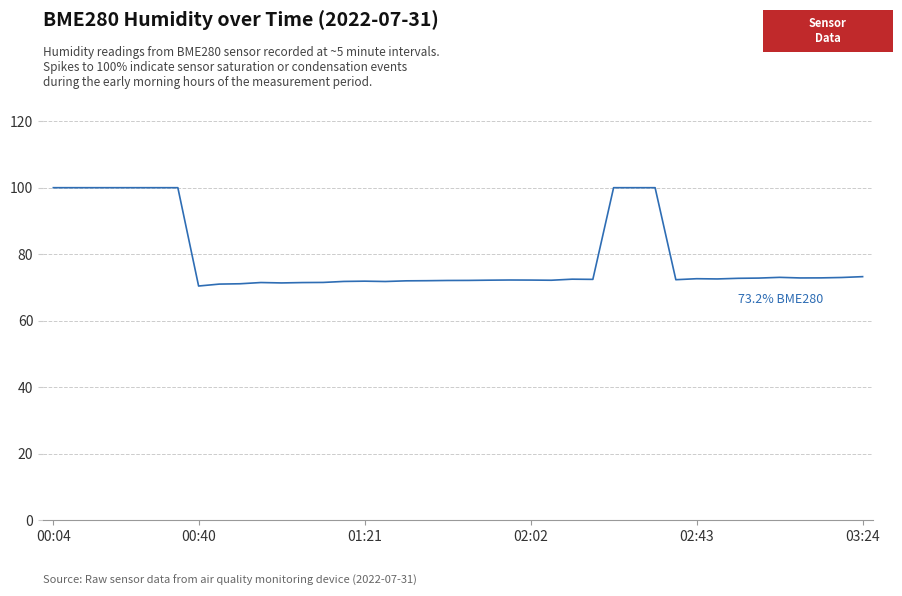

What is the difference between the maximum and minimum values?

29.6